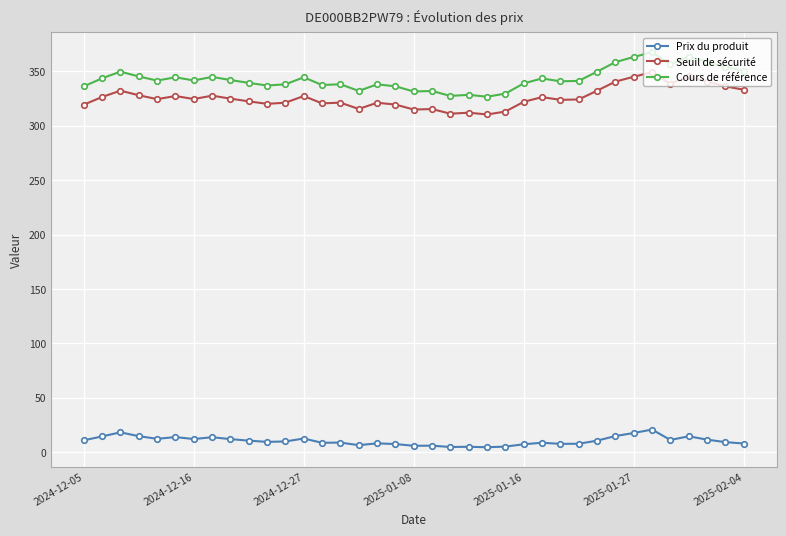

What is the difference between the maximum and minimum values in the Seuil de sécurité series?

38.9